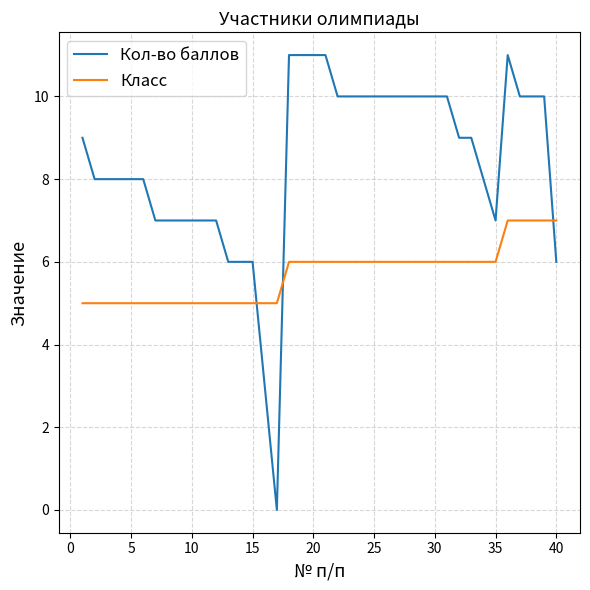

How many lines are shown in the chart?

2